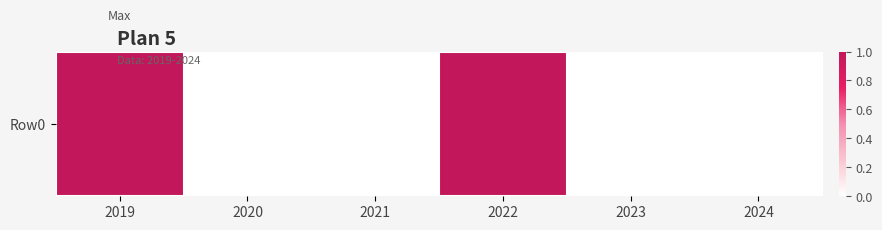

True or false: the data shows 0 at 2022.

False